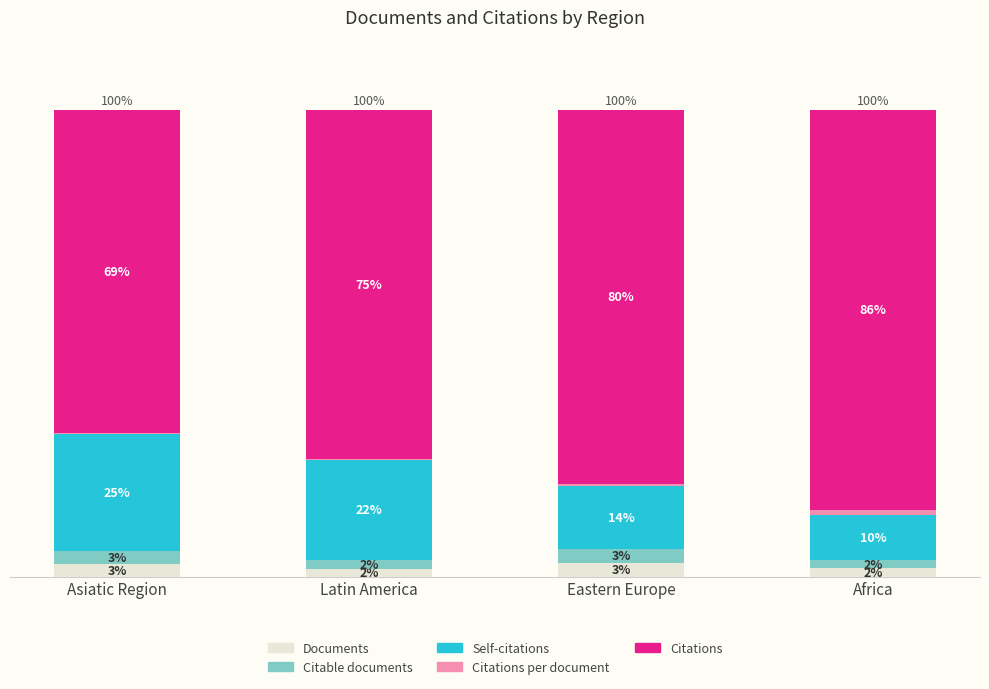

Are the bars grouped side by side (vs. stacked)?

No